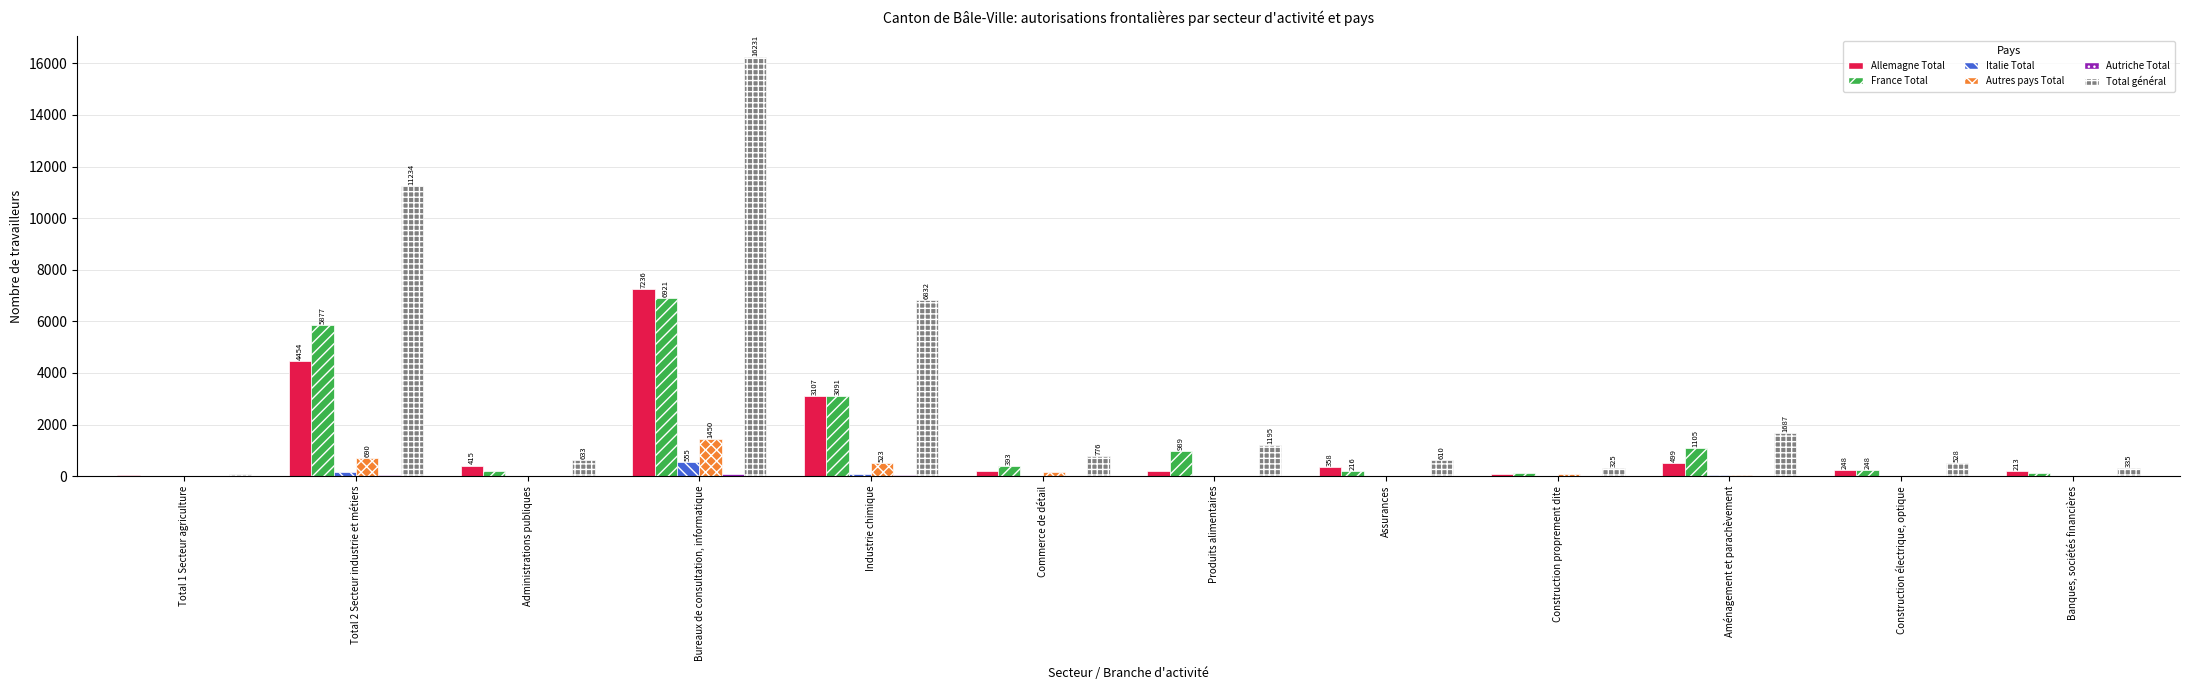

Is it true that Total général equals 461 at Produits alimentaires?

False